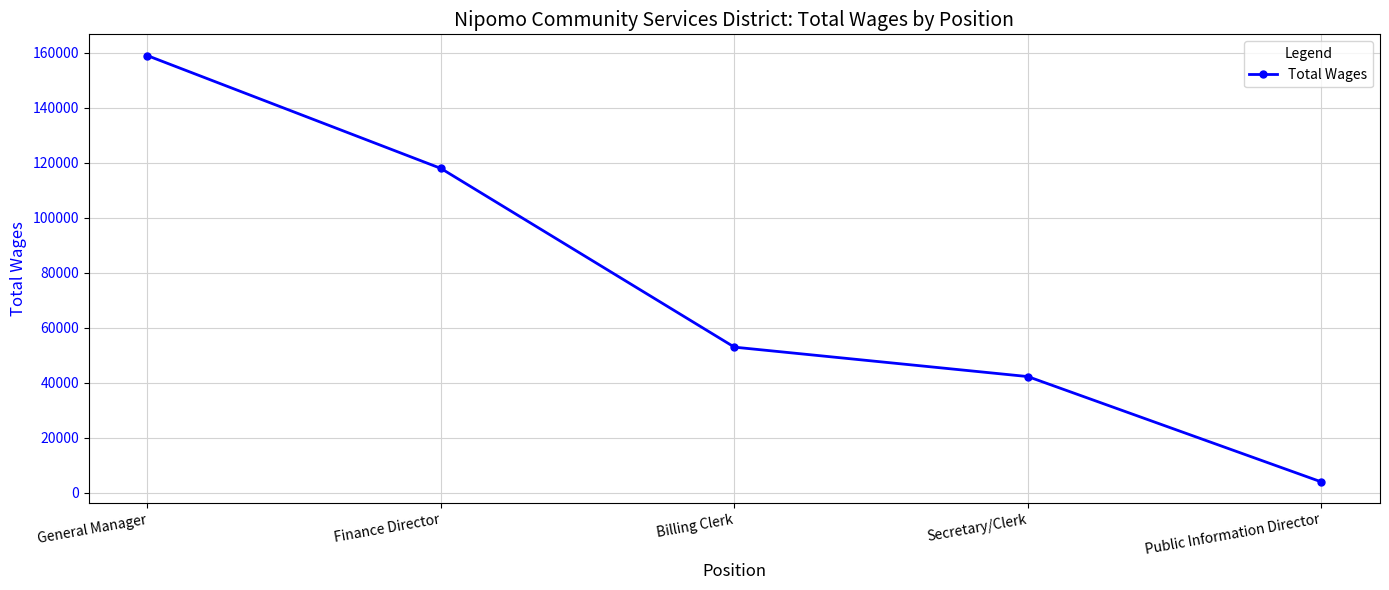

What is the label of the 4th point from the left?

Secretary/Clerk